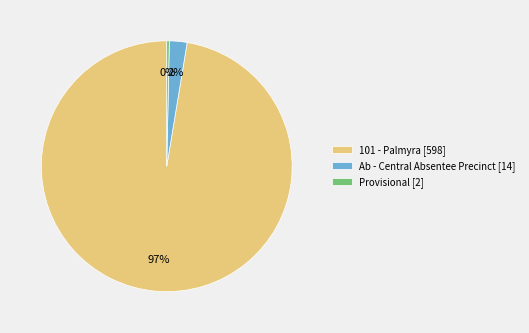

What percentage is the Ab - Central Absentee Precinct [14] slice, to the nearest percent?

2%